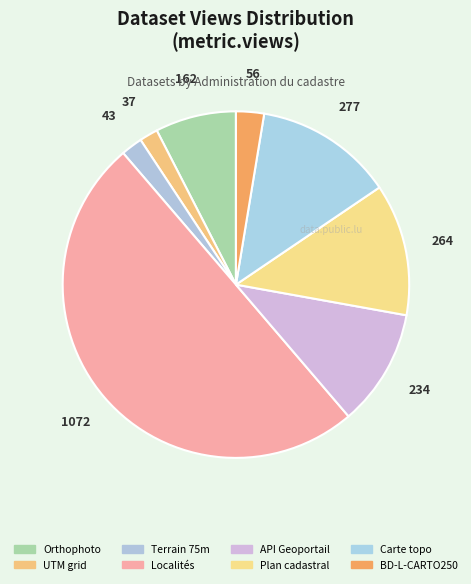

What percentage is NOT represented by Terrain 75m?

98.0%